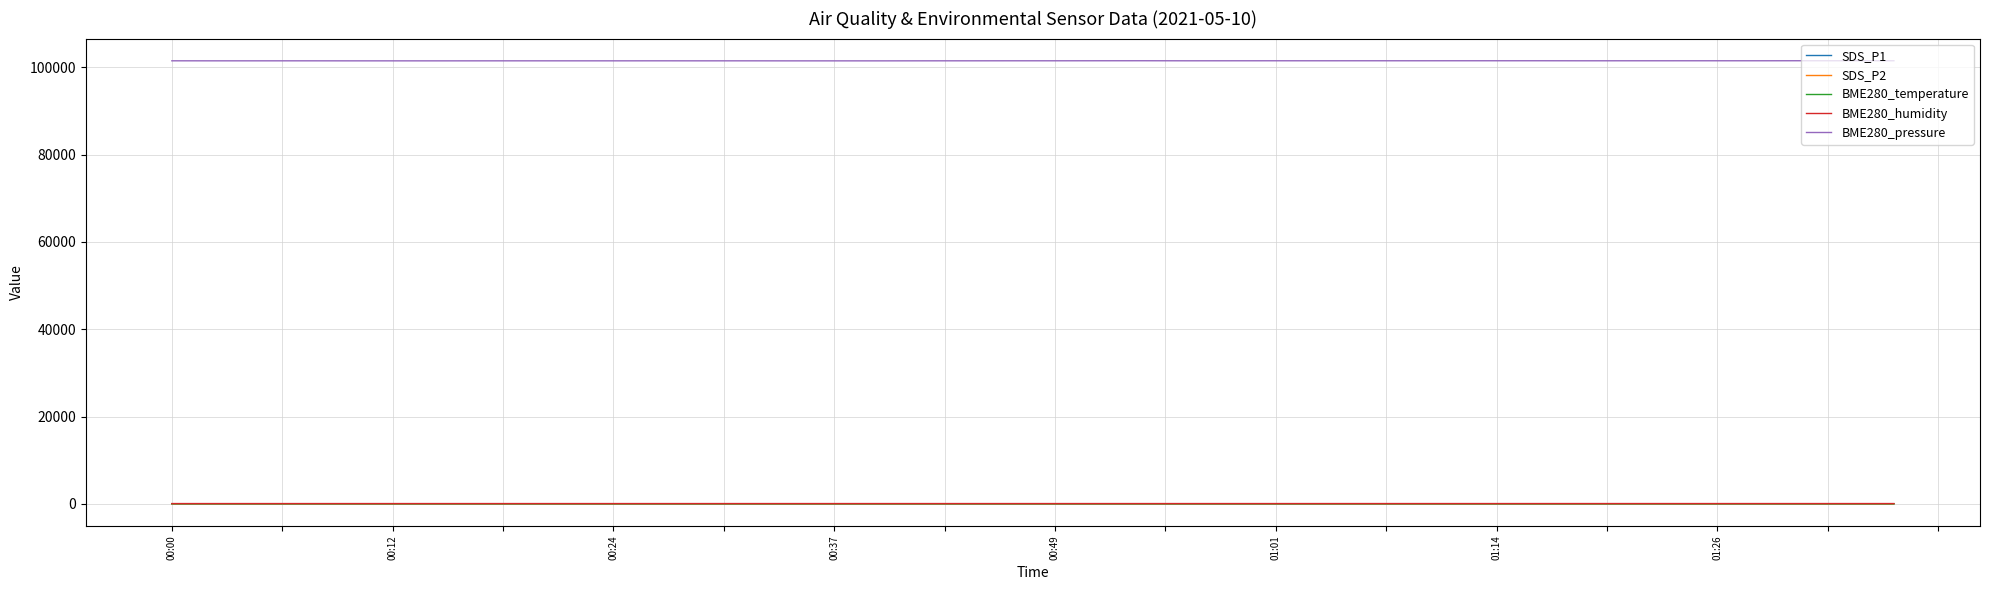

Which series has the largest total across all categories?

BME280_pressure